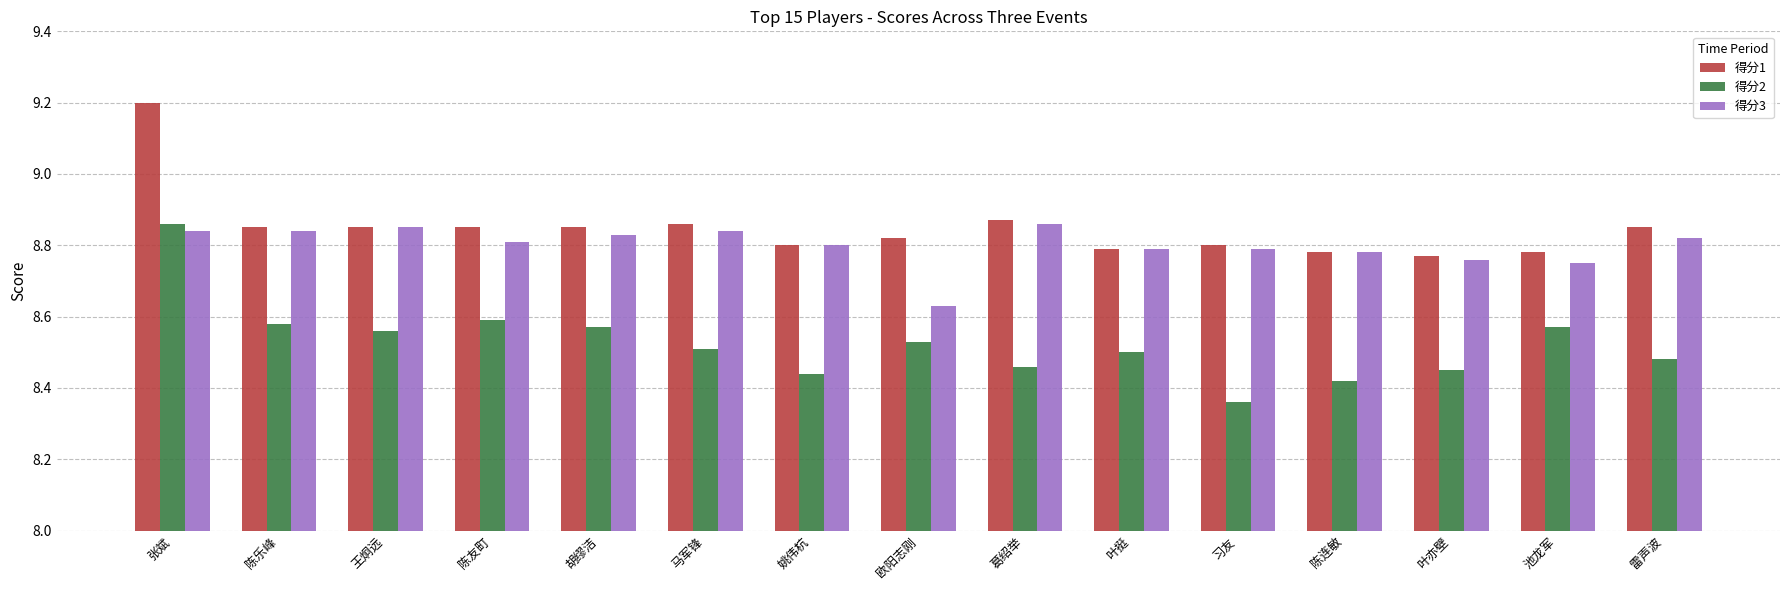

What are all the series names shown in the legend?

得分1, 得分2, 得分3